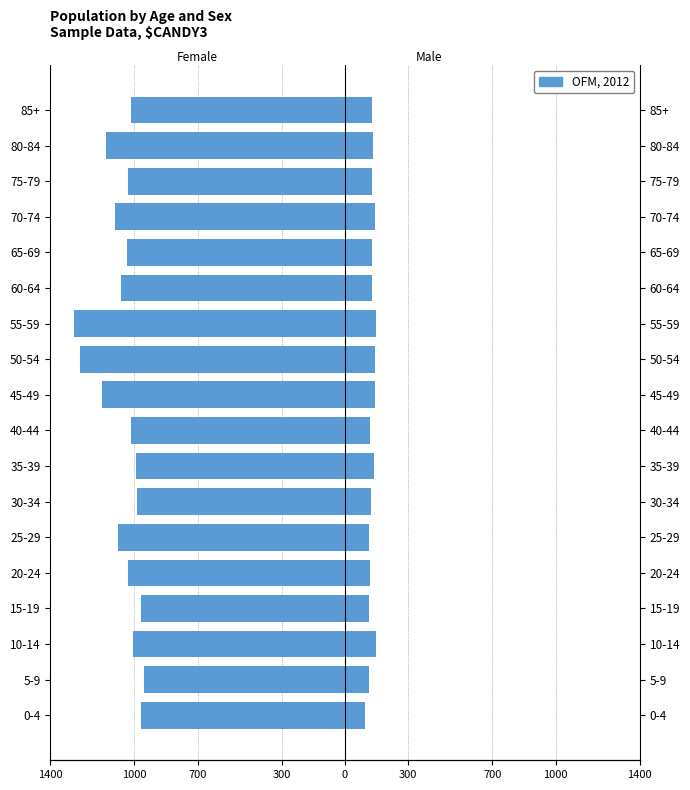

List the series in order of their peak value, lowest first.

Female, Male